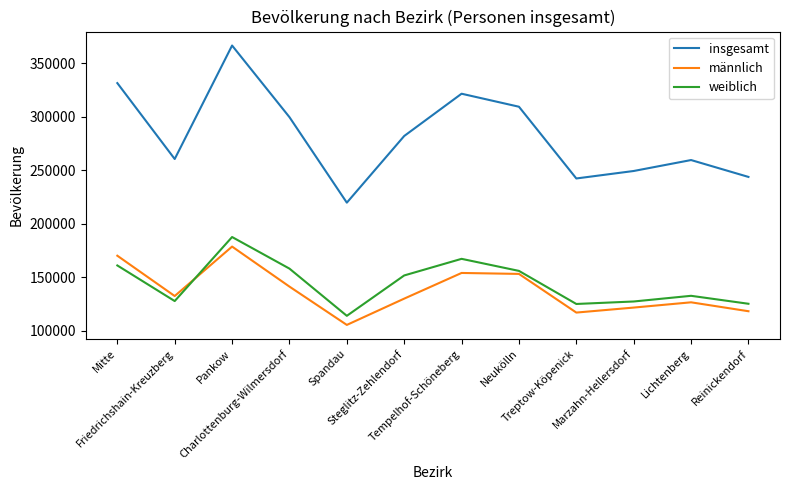

Which series has the largest range (max minus min)?

insgesamt